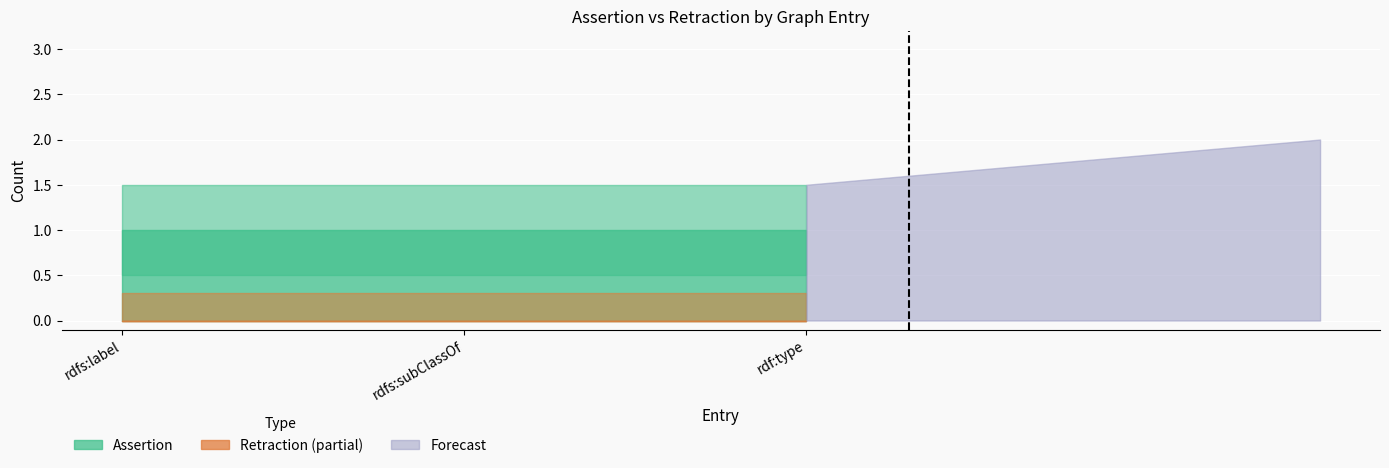

What is the highest value of the assertion series?

1